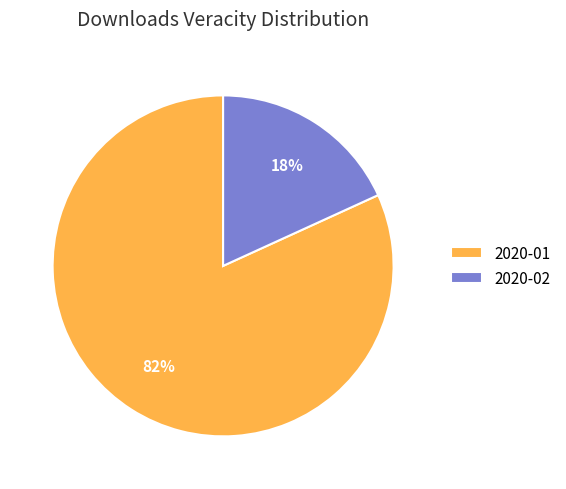

Which slice is the largest?

2020-01